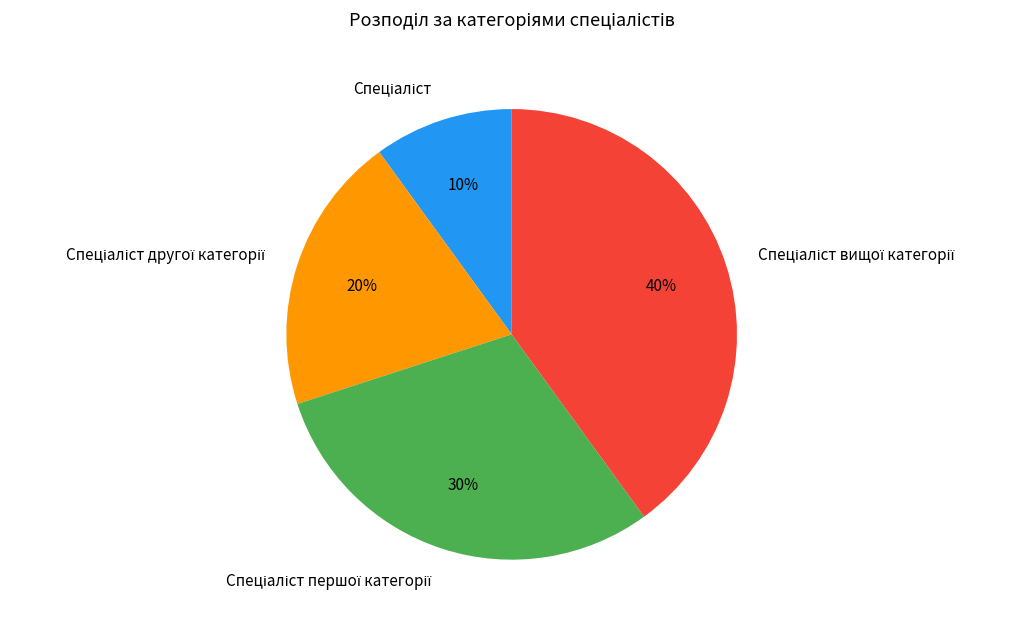

Is there a majority slice in this chart?

No